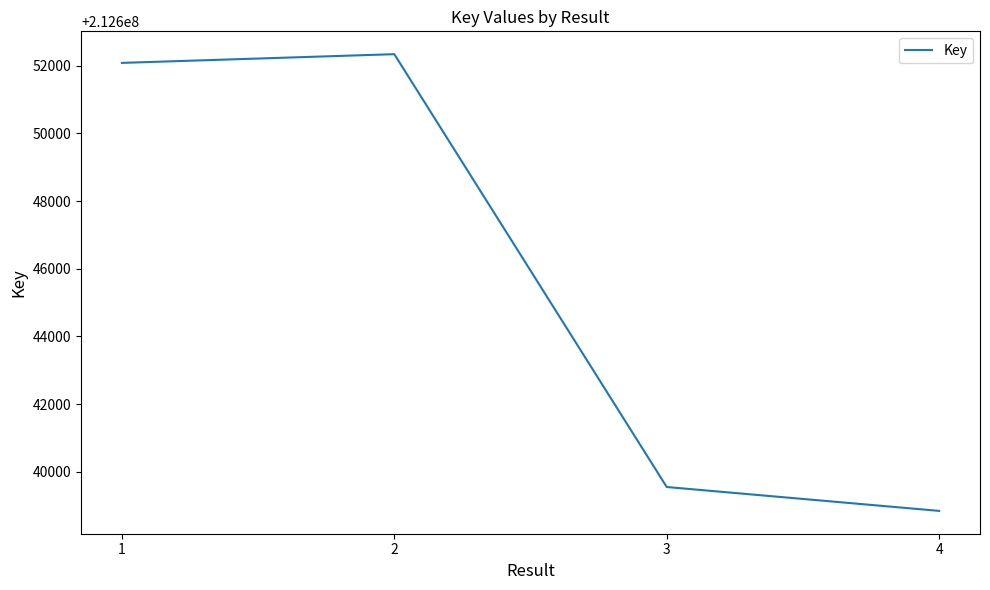

Is it true that the value at 2 is 359740504?

False